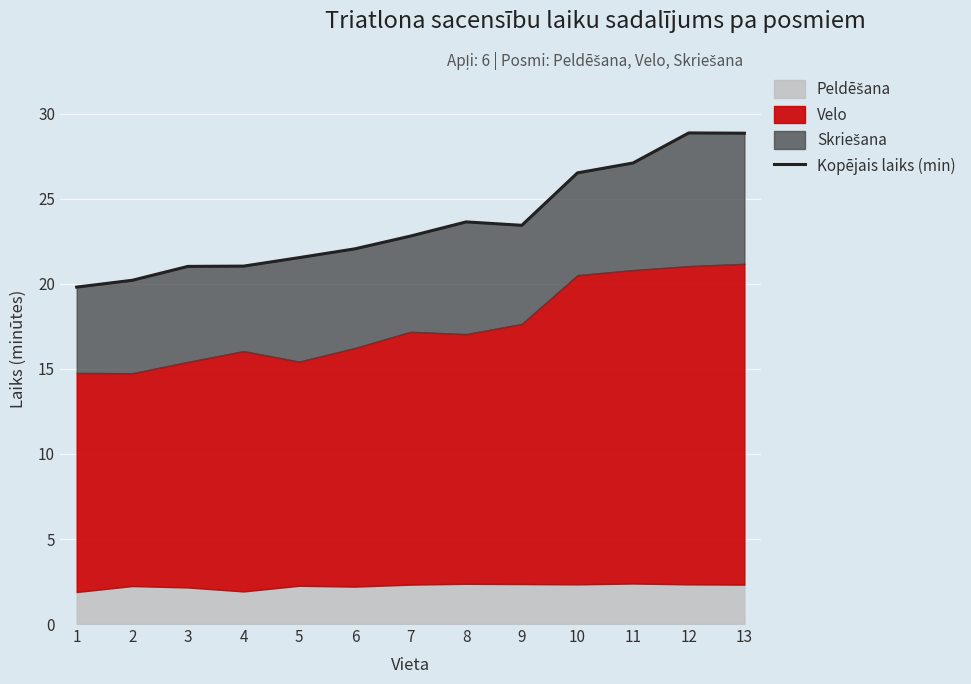

Count the number of categories in the chart.

13